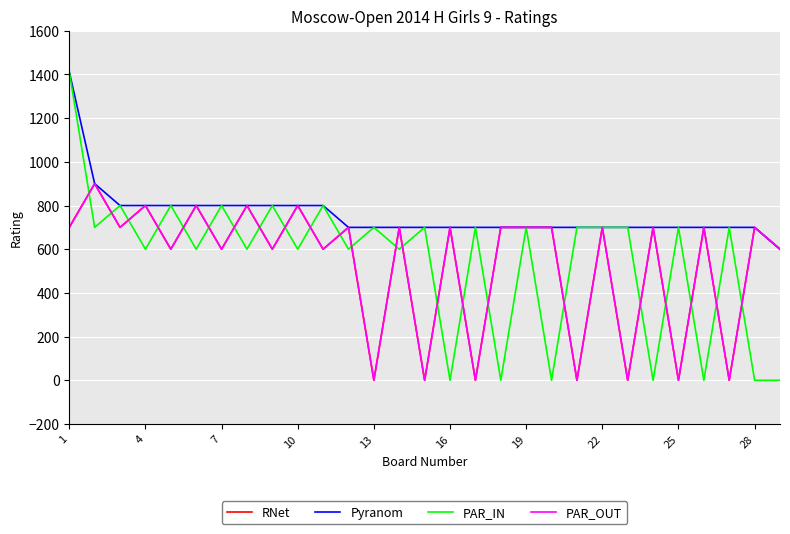

Reading left to right, list all the values displayed in this chart.

RNet: 700	900	700	800	600	800	600	800	600	800	600	700	0	700	0	700	0	700	700	700	0	700	0	700	0	700	0	700	600
Pyranom: 1412	900	800	800	800	800	800	800	800	800	800	700	700	700	700	700	700	700	700	700	700	700	700	700	700	700	700	700	600
PAR_IN: 1412	700	800	600	800	600	800	600	800	600	800	600	700	600	700	0	700	0	700	0	700	700	700	0	700	0	700	0	0
PAR_OUT: 700	900	700	800	600	800	600	800	600	800	600	700	0	700	0	700	0	700	700	700	0	700	0	700	0	700	0	700	600